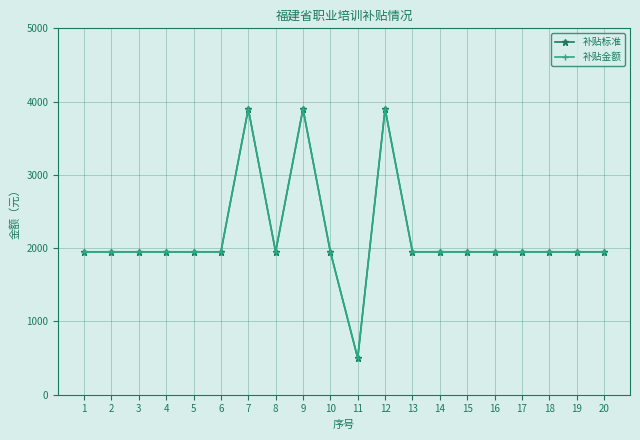

Where is the first local minimum for 补贴标准?

8